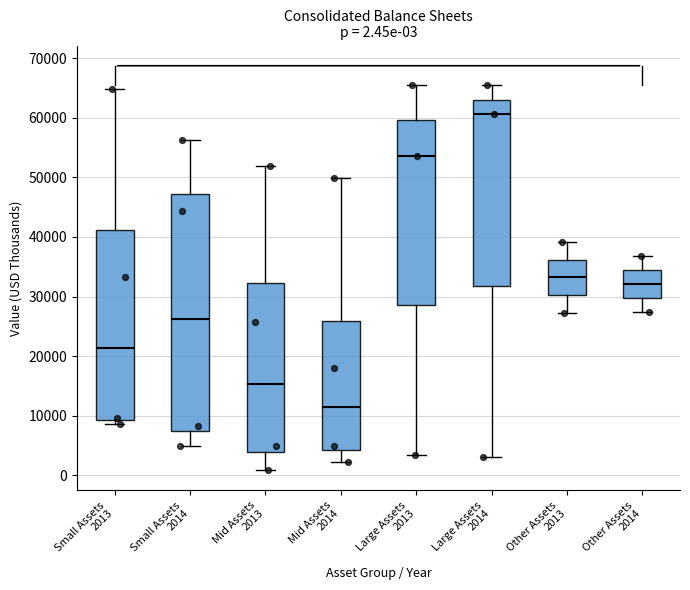

Which box is the tallest, from its lower edge to its upper edge?

Small Assets 2014